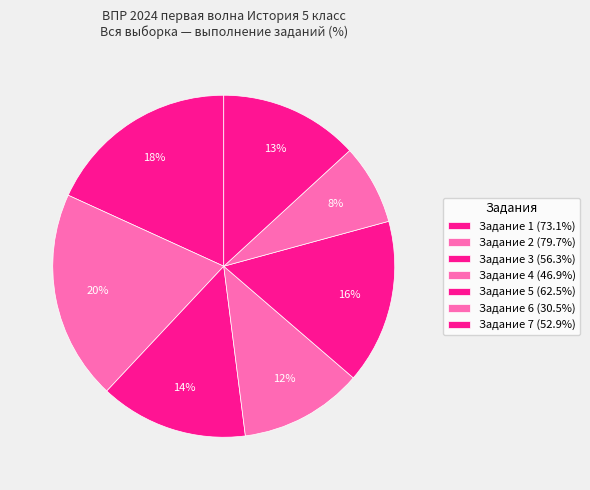

How many slices are in this pie chart?

7